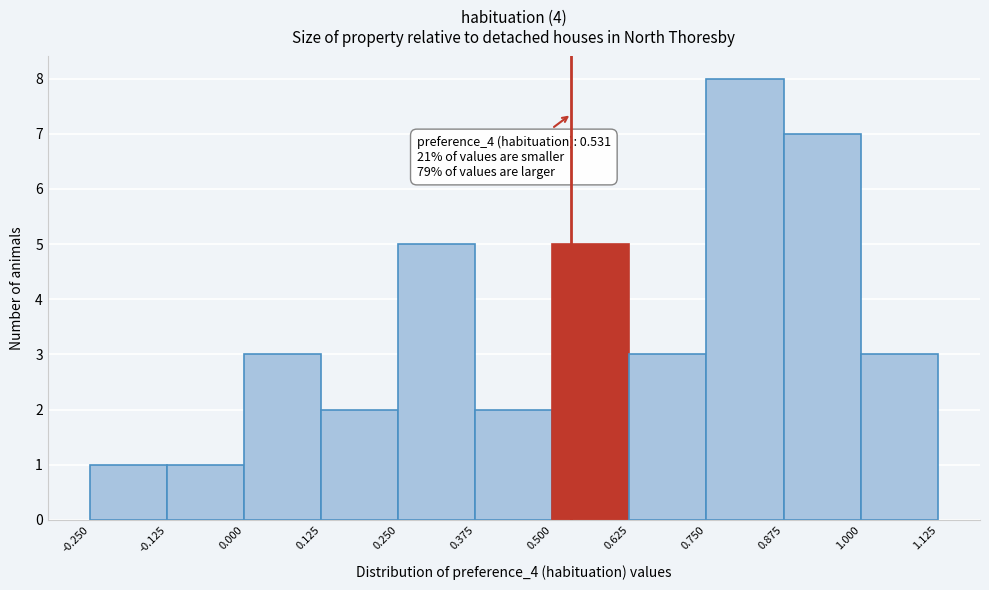

Over which range of the x-axis is the bar tallest?

0.750 to 0.875